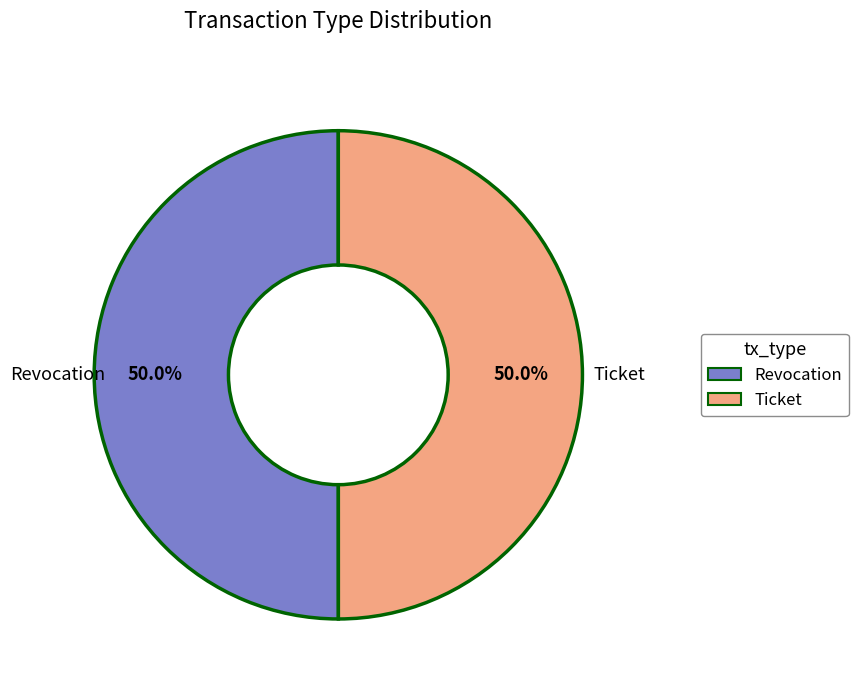

What is the ratio of the value at Revocation to the value at Ticket?

1.0